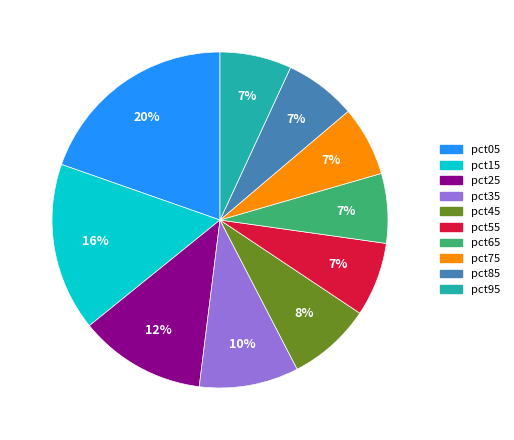

Between pct45 and pct55, which is larger?

pct45